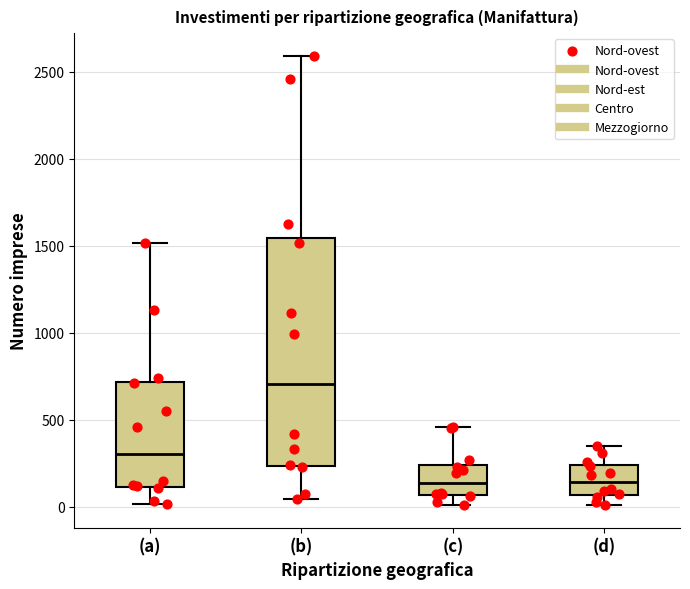

Where is the lower edge of the box for (d) on the y-axis? The values are not printed on the chart, so give them approximately, as read against the axis.

50